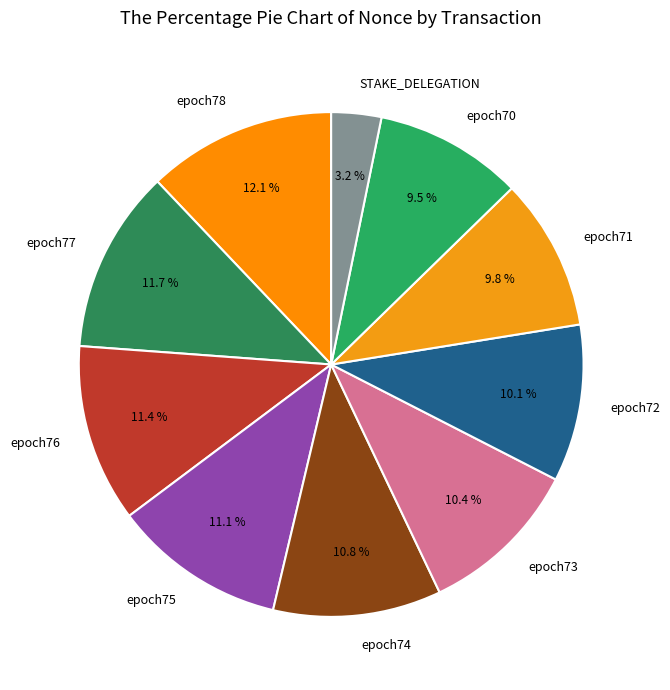

Count the number of slices in the pie.

10